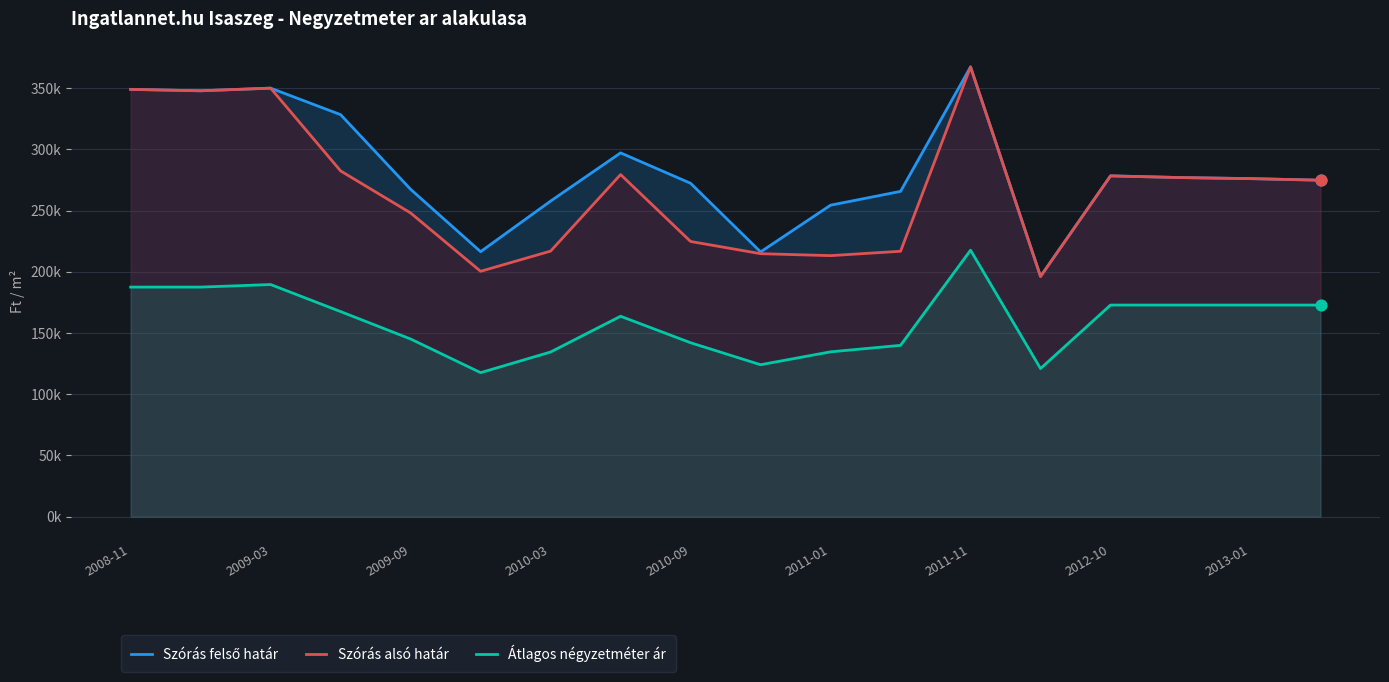

At which category is the sum across all series the highest?

2011-11